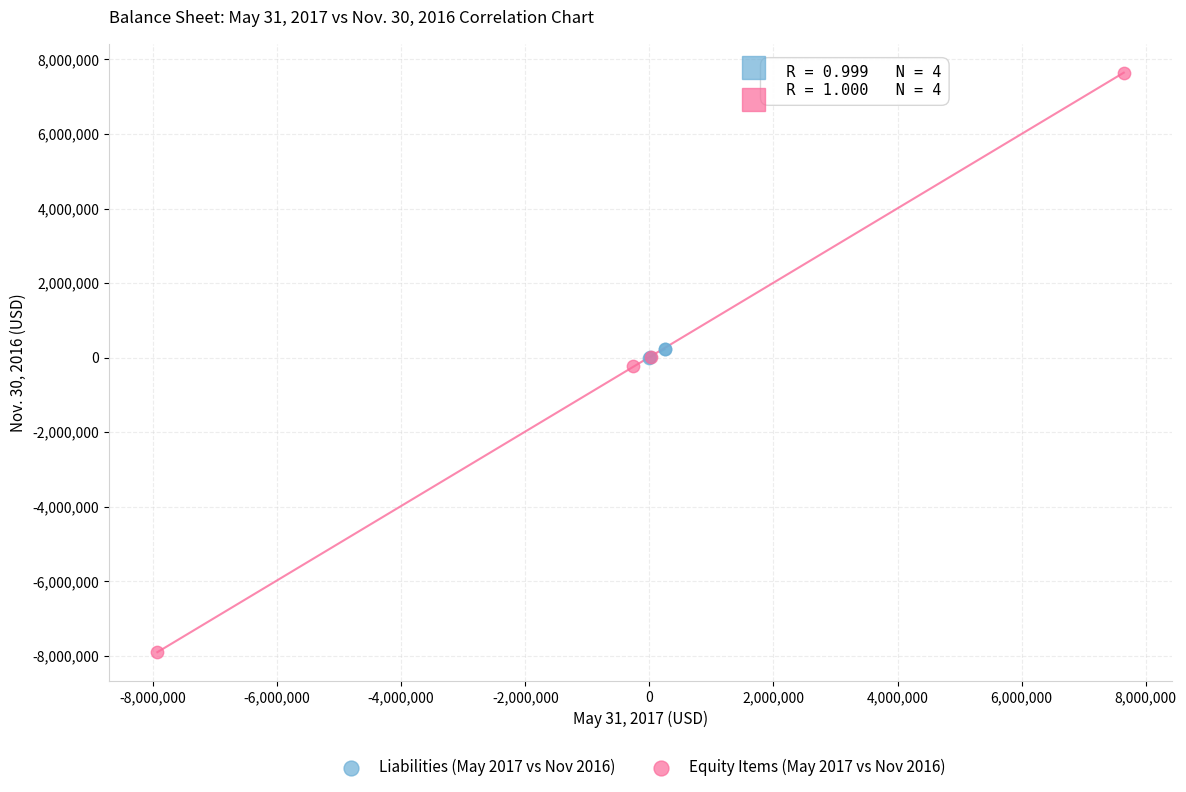

Which series reaches the minimum Y coordinate?

Equity Items (May 2017 vs Nov 2016)